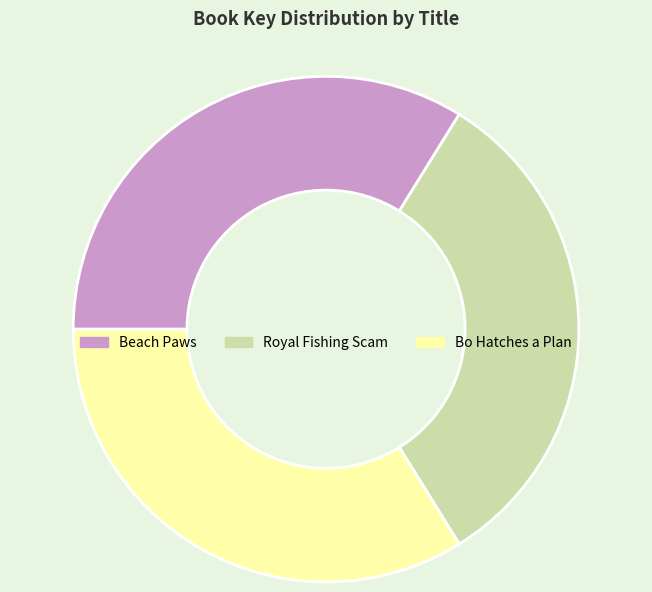

Does Bo Hatches a Plan represent more than half of the total?

No